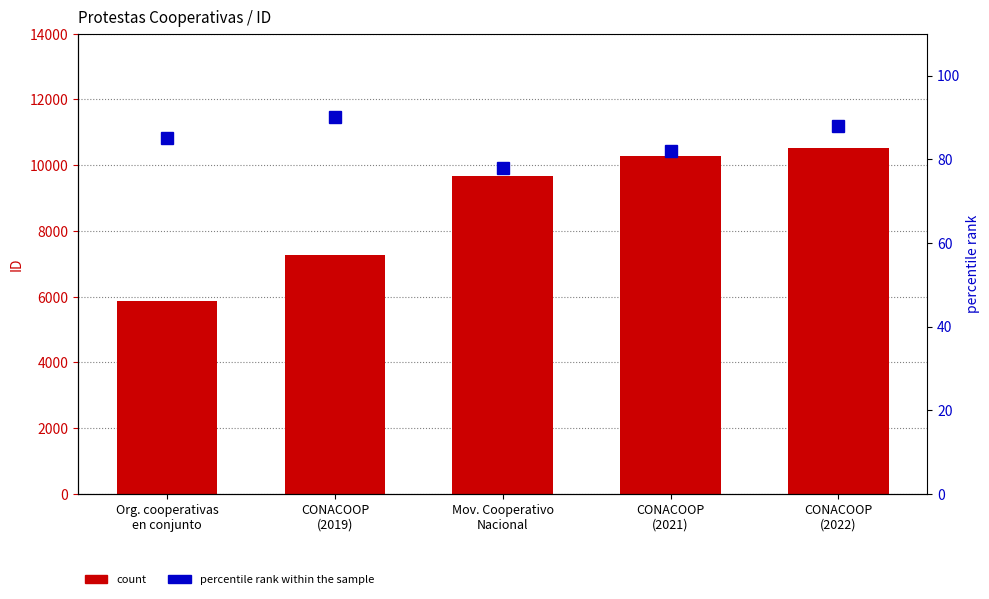

The value of percentile rank within the sample at CONACOOP
(2022) is 88. True or false?

True